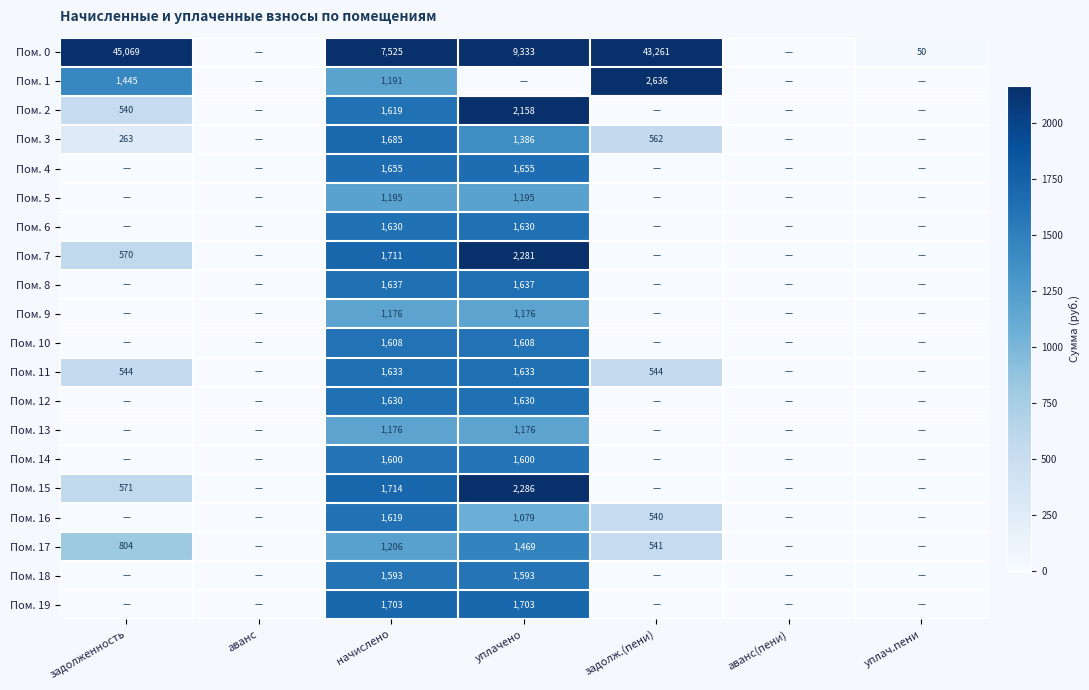

Is it true that Пом. 18 equals 910 at уплачено?

False